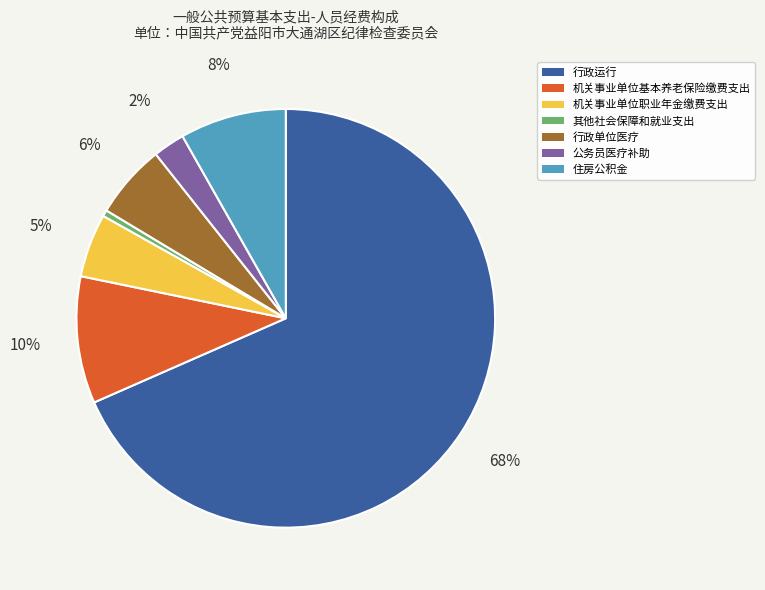

Is there any slice that represents more than half of the pie?

Yes